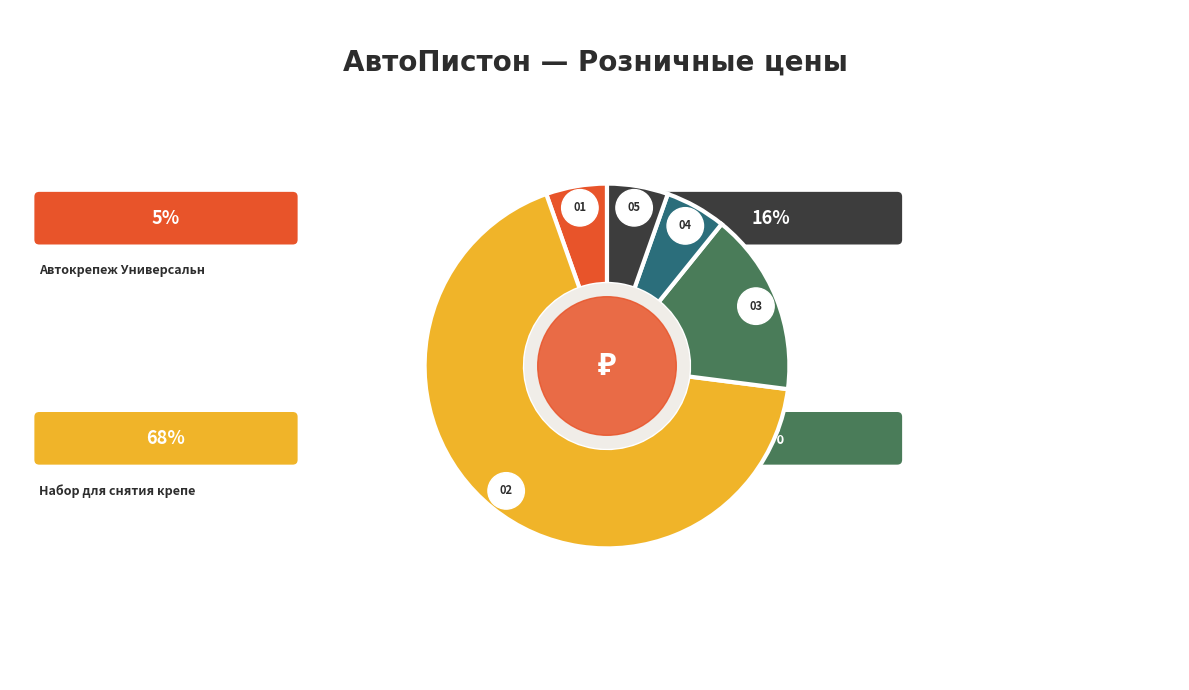

Count the number of slices in the pie.

5